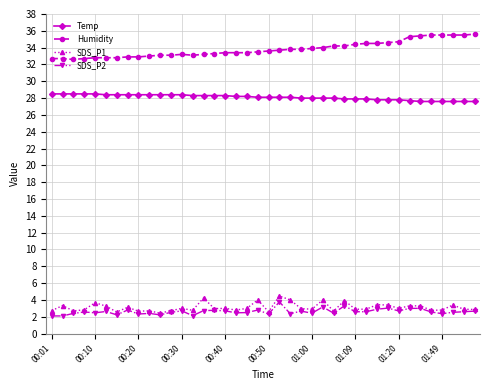

What is the sum of all Humidity values?

1352.8